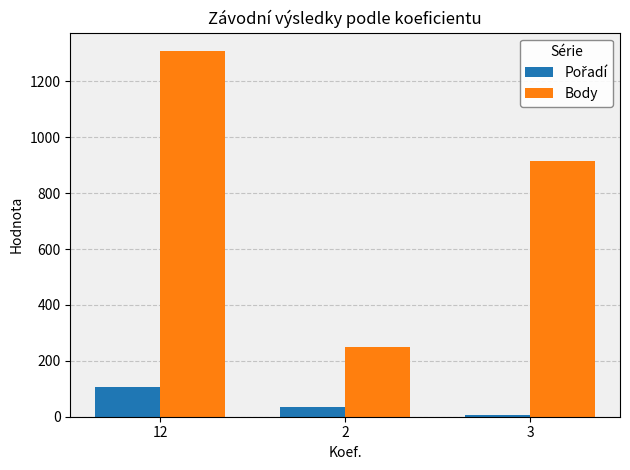

What is the approximate value of Body at 12?

1309